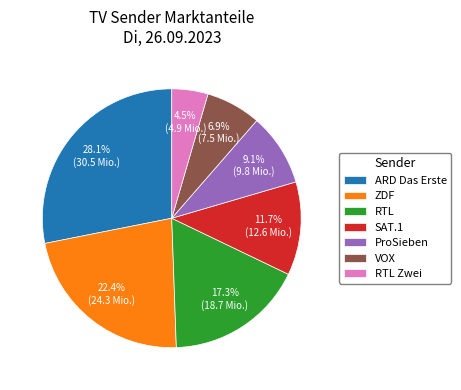

Approximately how many times larger is the value at VOX compared to RTL Zwei?

1.5